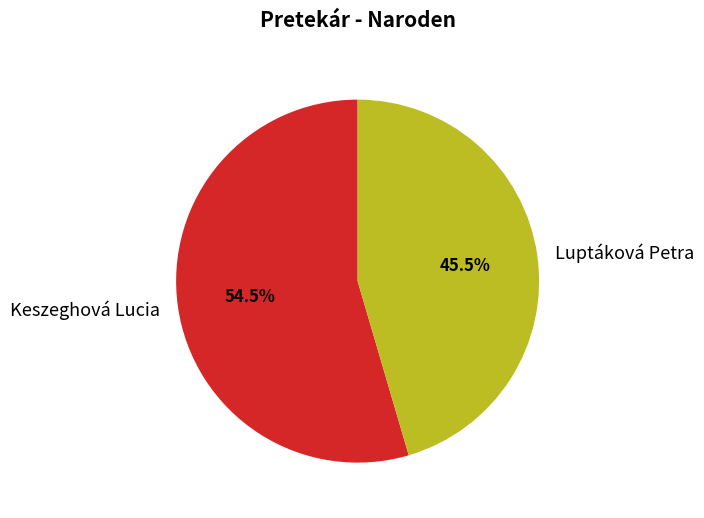

To the nearest percent, what is the difference between the Luptáková Petra and Keszeghová Lucia slice percentages?

9%